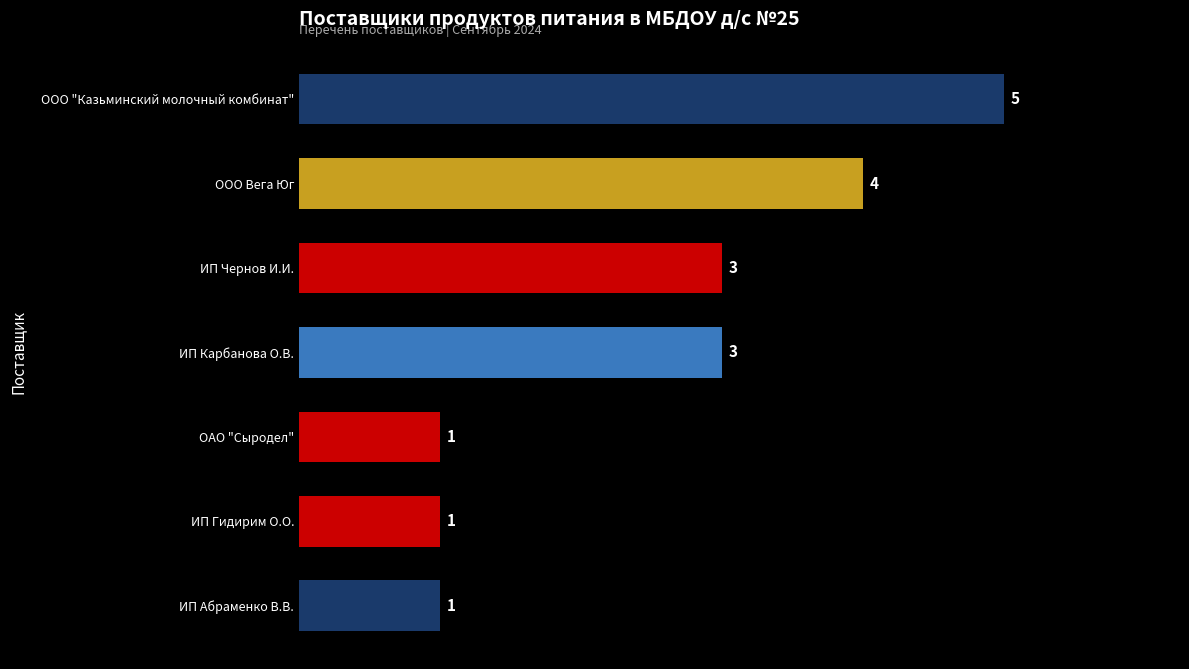

Count the number of data series in this chart.

1